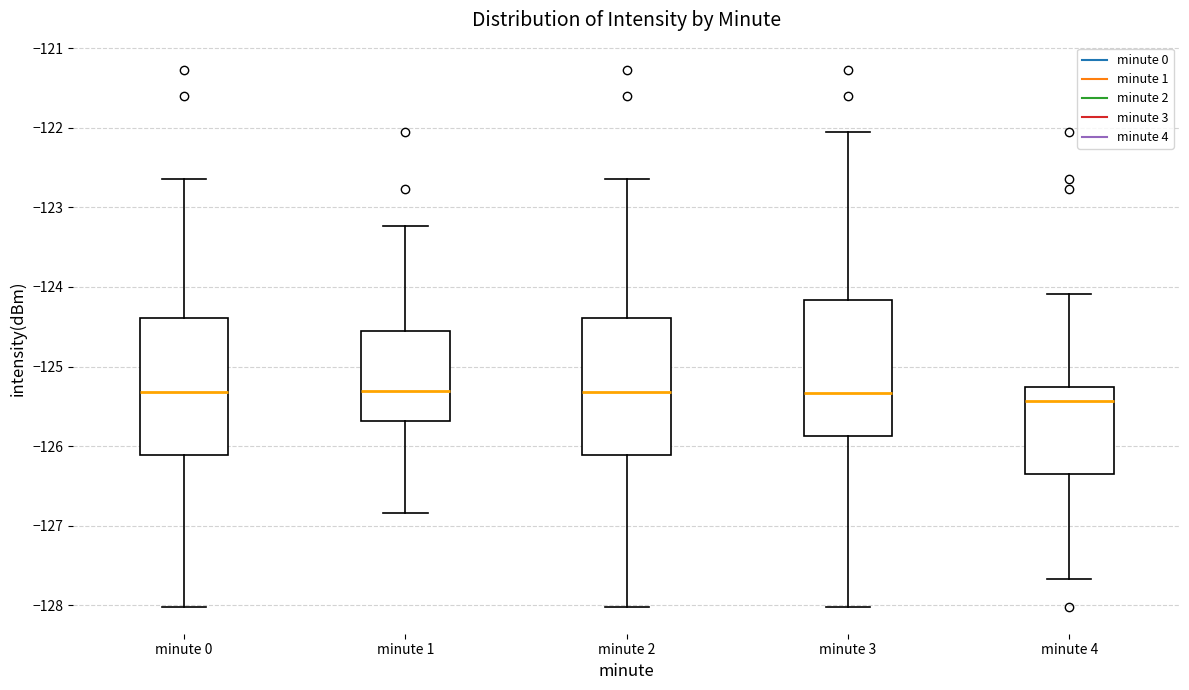

Which box's median line is the lowest?

minute 4